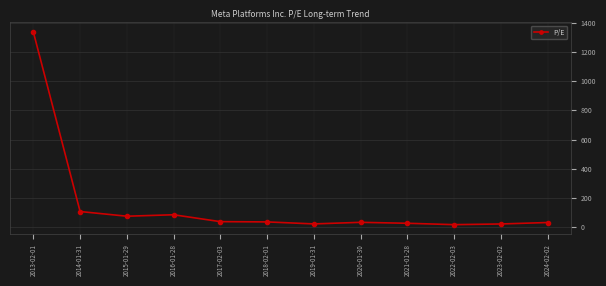

What is the average value?

151.8